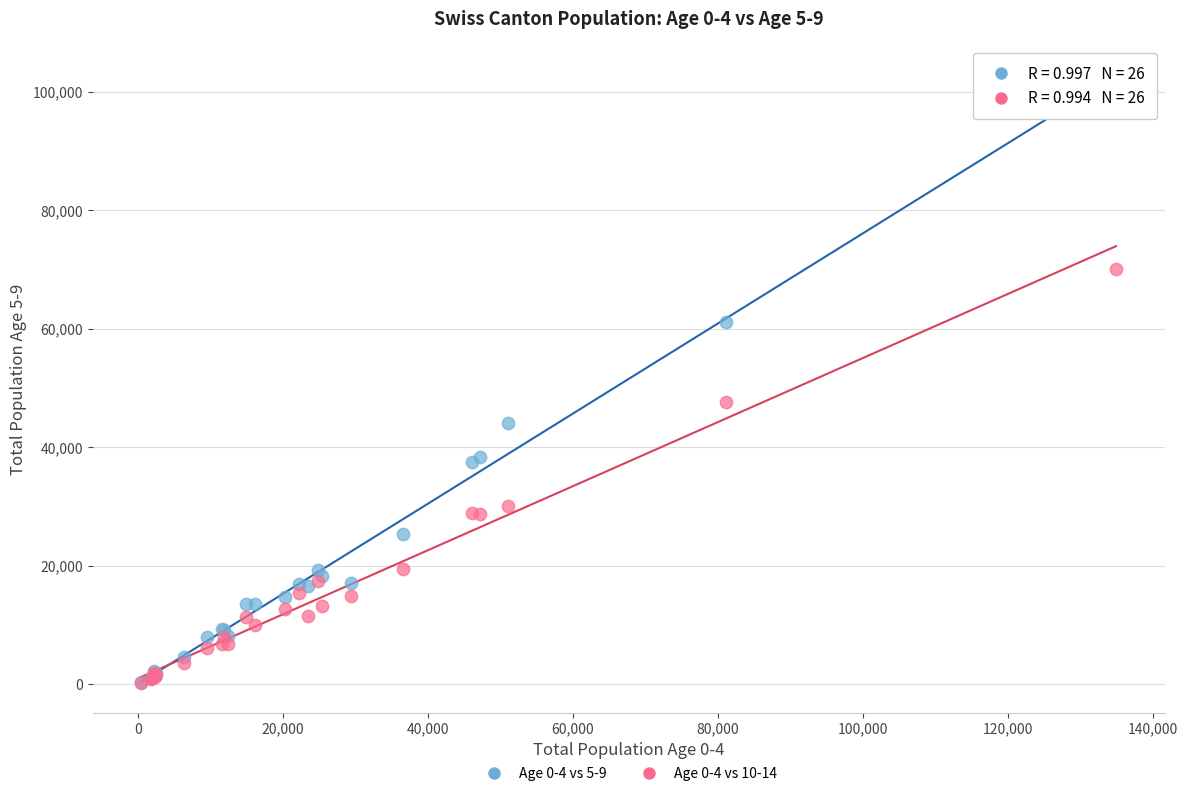

Which series has the widest spread of Y values?

Age 0-4 vs 5-9